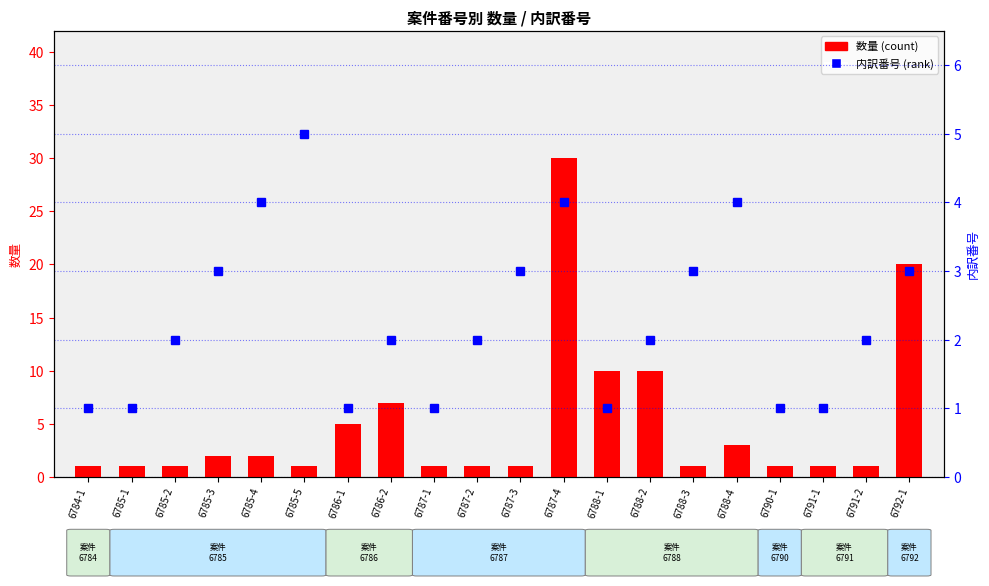

Is the value of 内訳番号 (rank) at 6786-1 greater than the value of 数量 (count) at 6784-1?

No